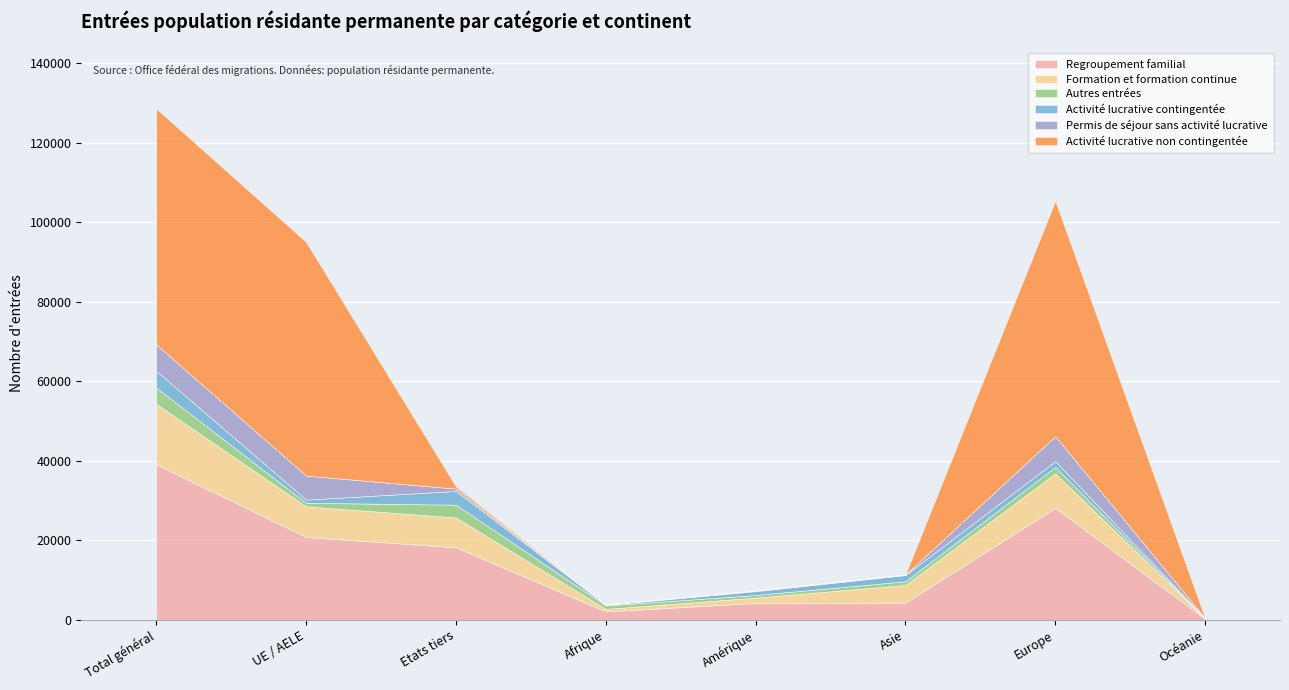

At which category is the sum across all series the highest?

Total général